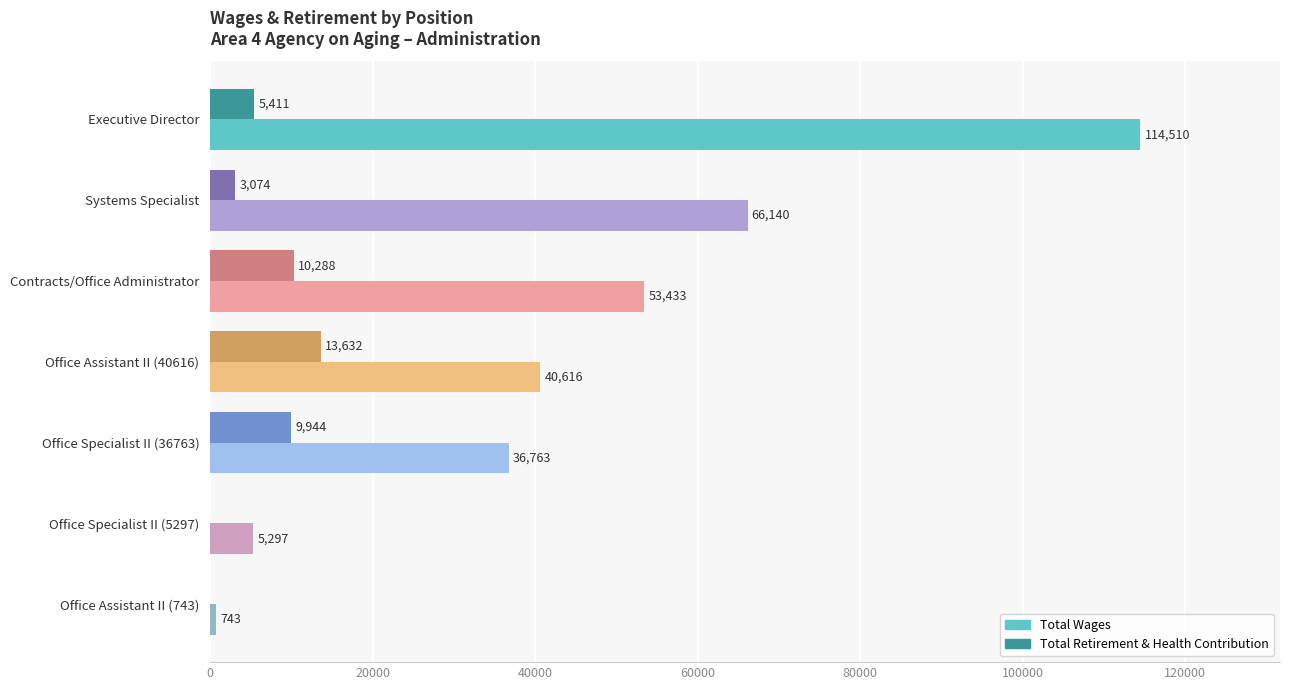

What value does the Total Retirement & Health Contribution series have at Office Specialist II (36763)?

9944